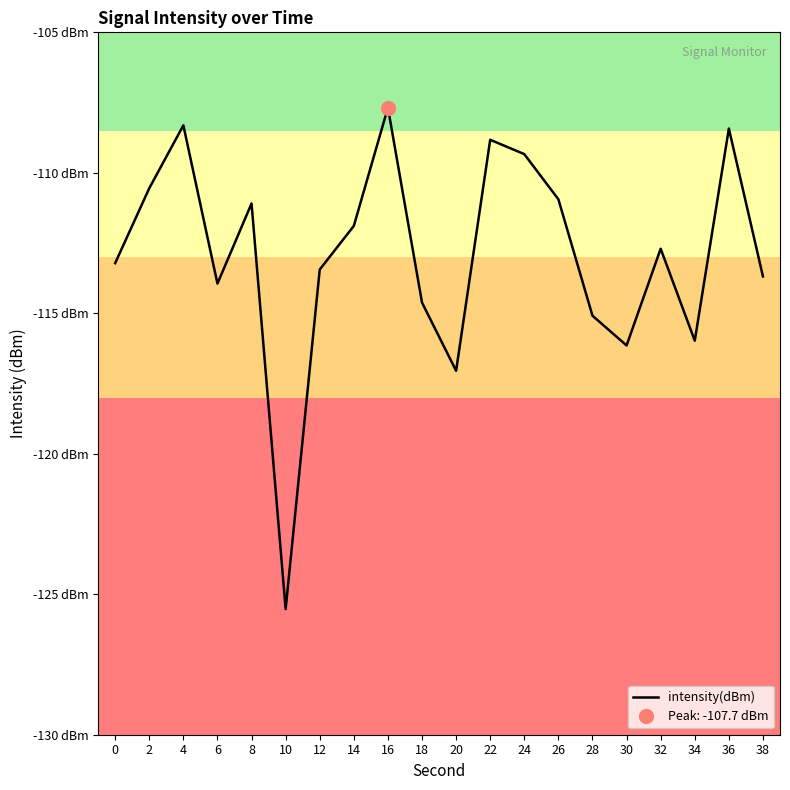

At which category does the chart reach its minimum across all series?

10